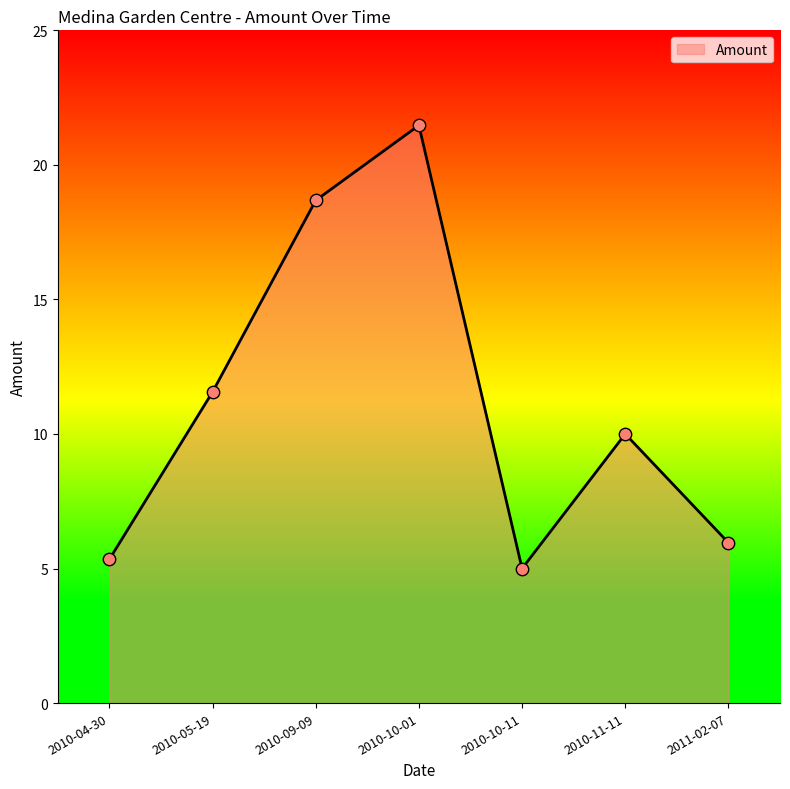

What is the change in value from 2010-05-19 to 2010-09-09?

+7.1